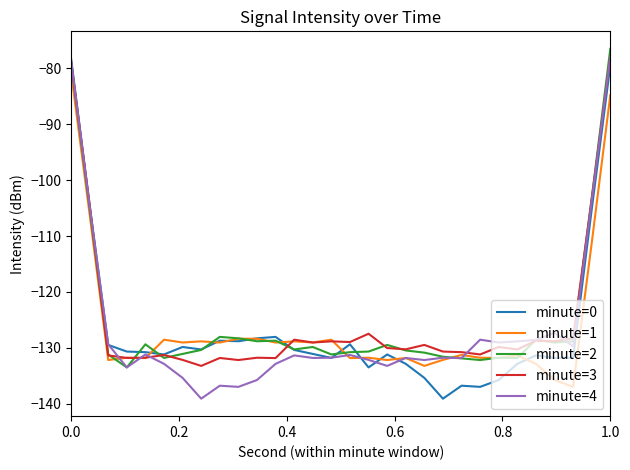

What is the maximum value shown in the chart?

-76.5